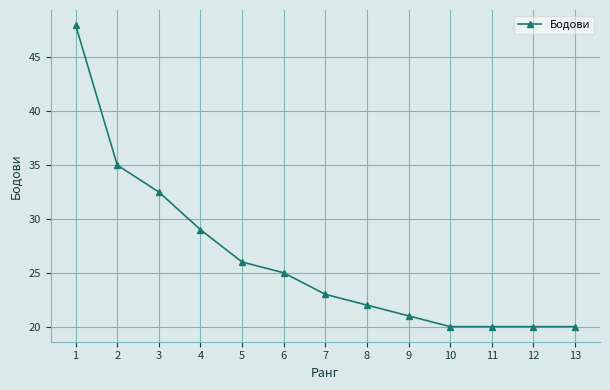

At which label does the data first exceed 23?

1